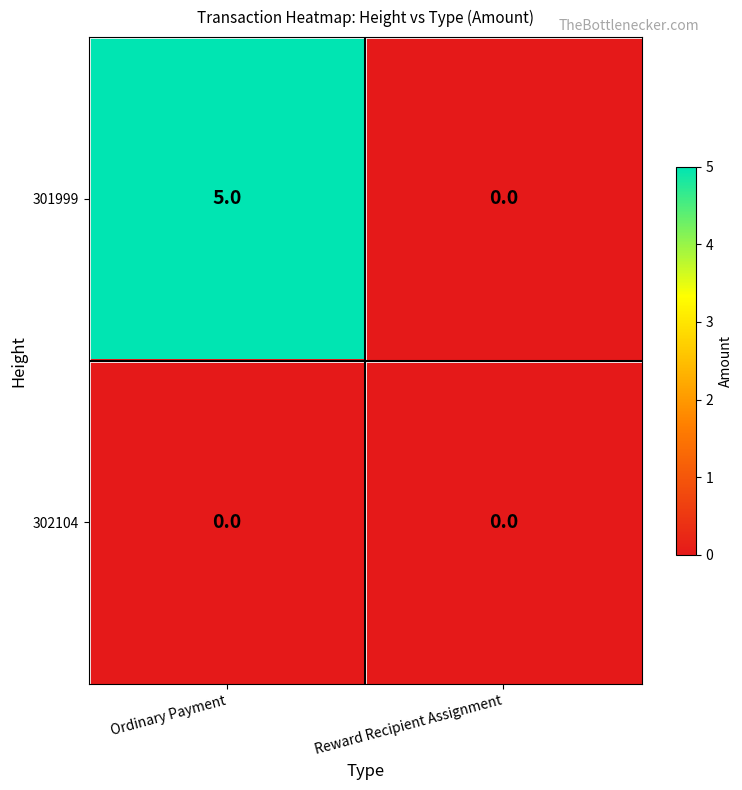

Rank the series by their maximum value, from highest to lowest.

301999, 302104